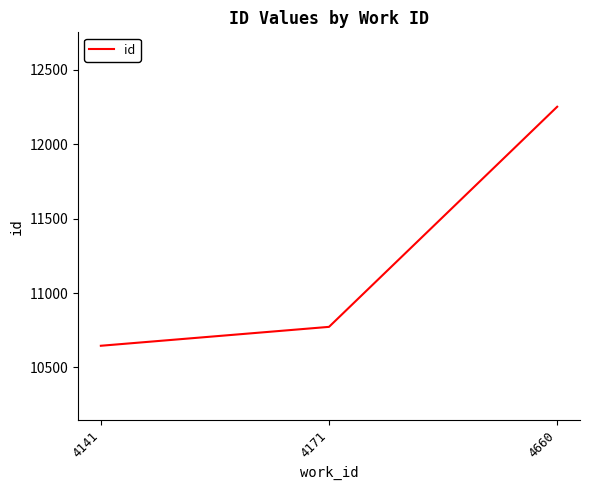

Rank the categories by value from highest to lowest.

4660, 4171, 4141